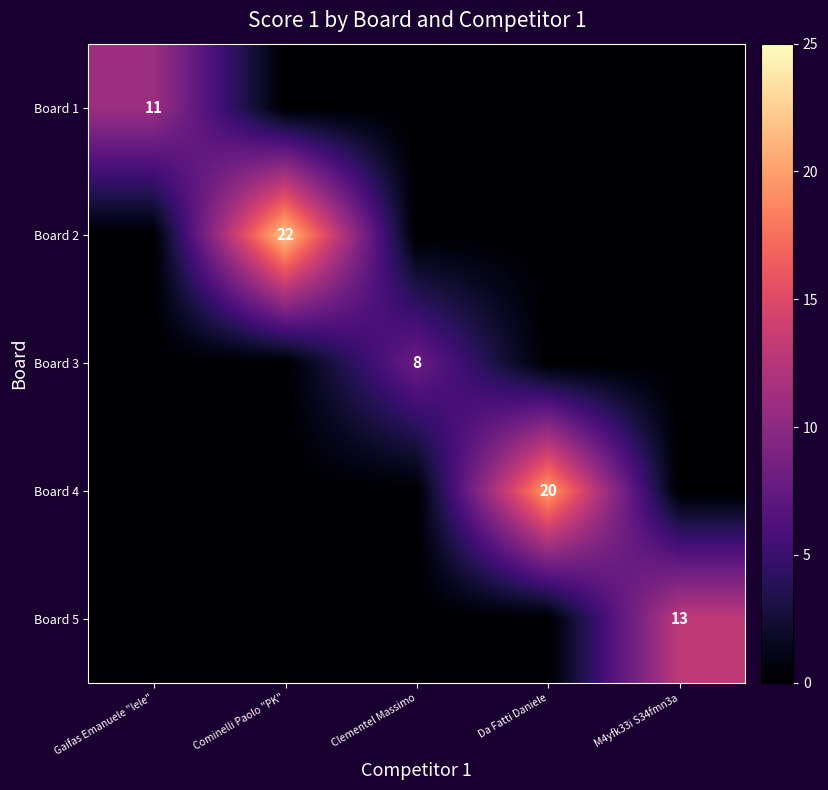

True or false: Board 3 has a value of 6 at Clementel Massimo.

False